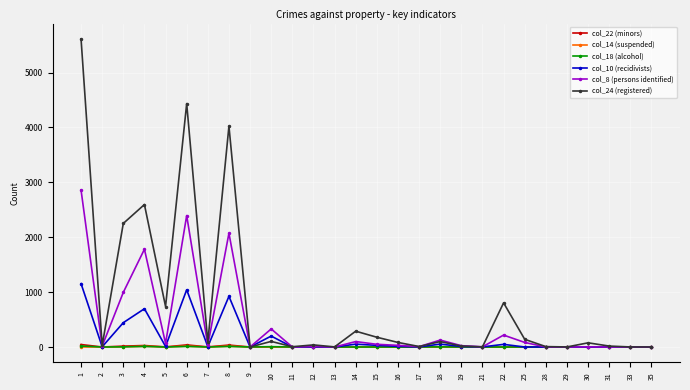

What is the greatest value displayed?

5611